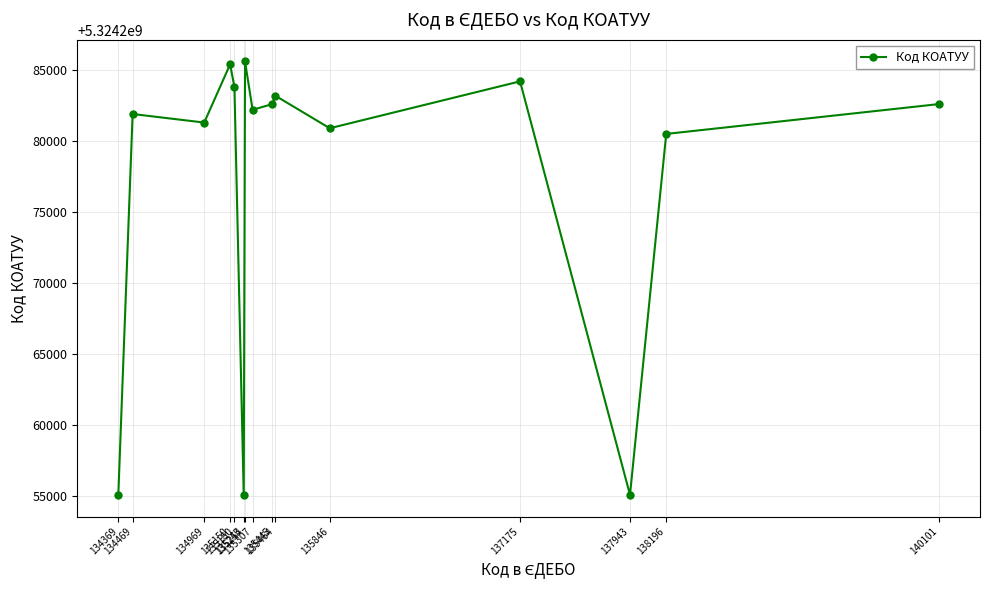

What is the difference between the maximum and minimum values?

30501